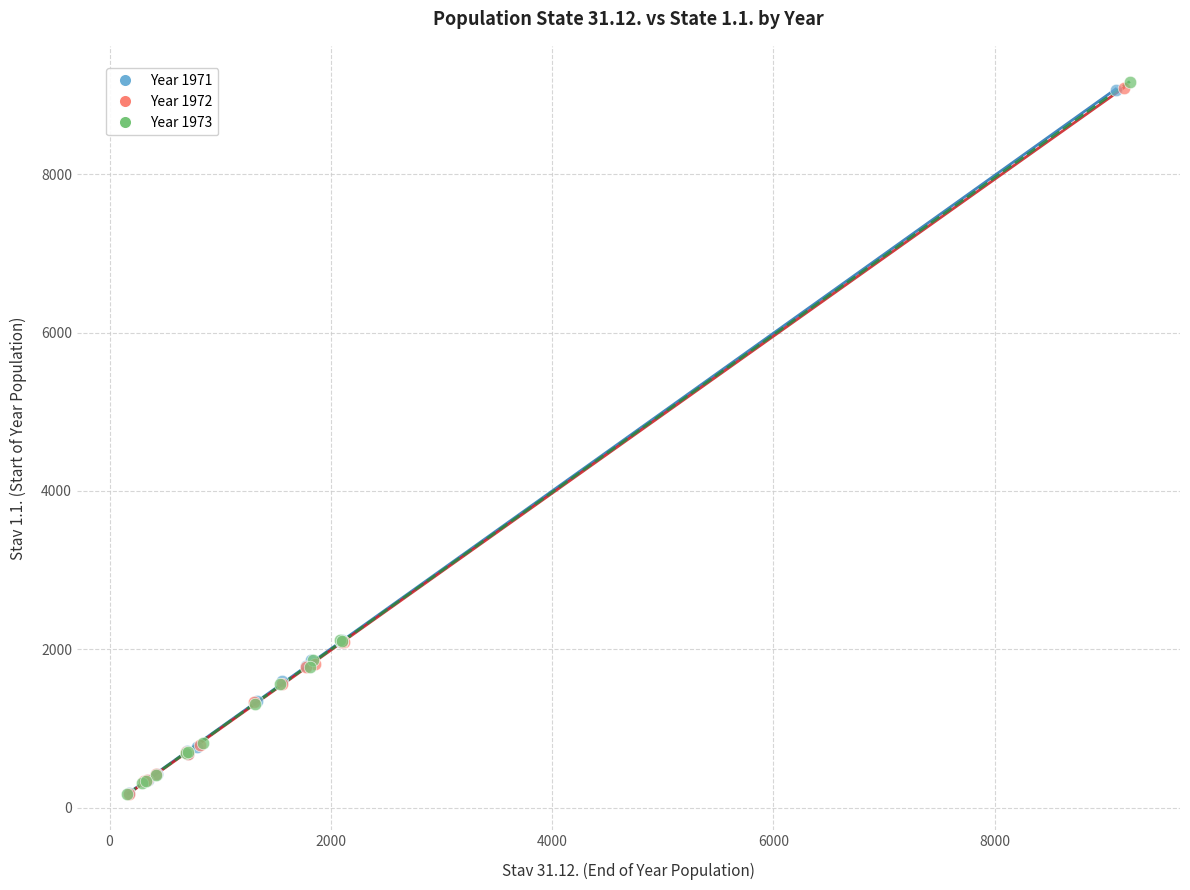

Which series has the widest spread of Y values?

Year 1973